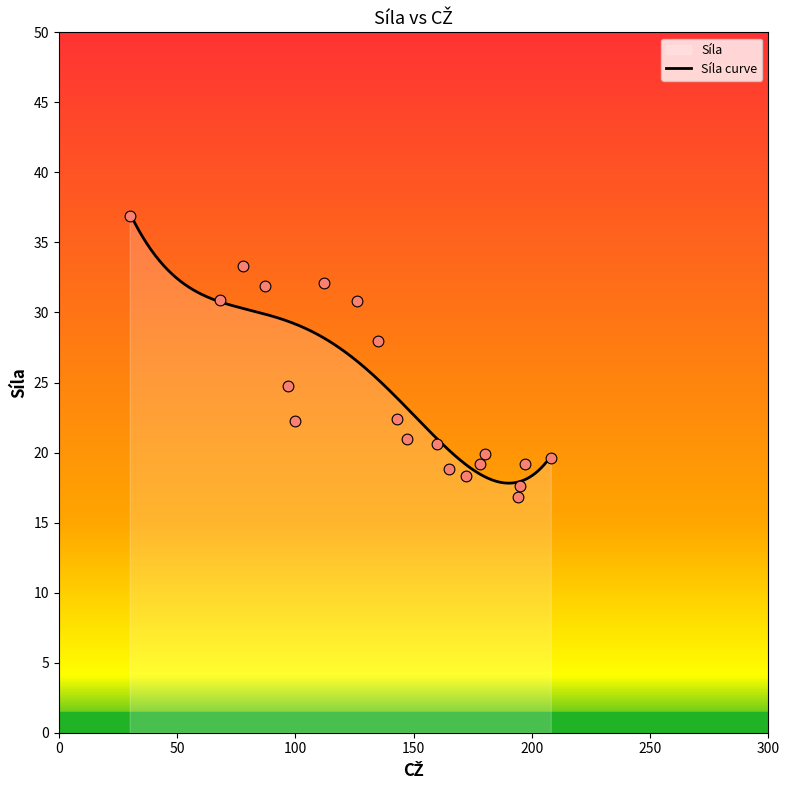

What is the change in value from 147 to 172?

-2.6